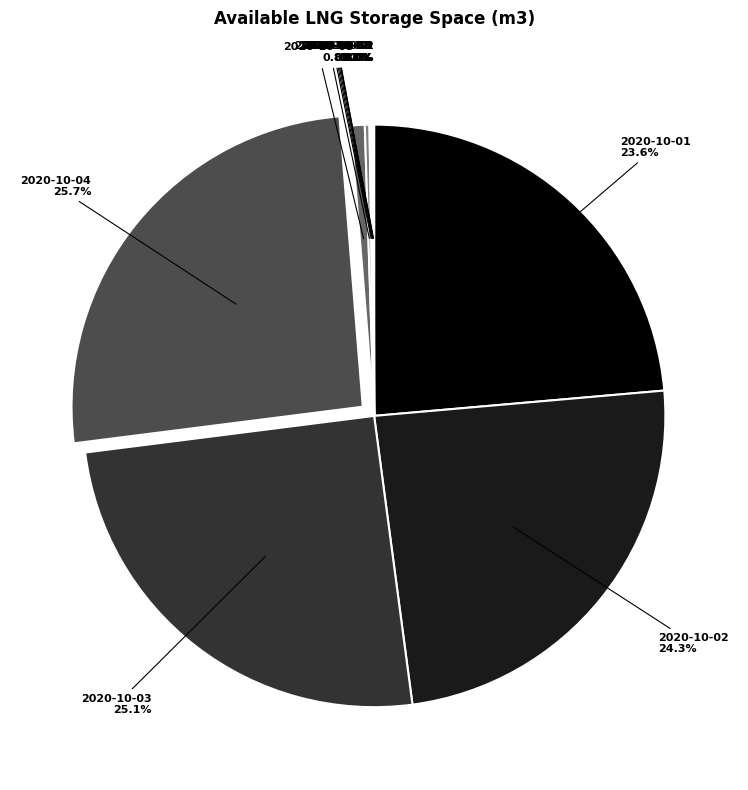

What is the largest slice in the pie chart?

2020-10-04